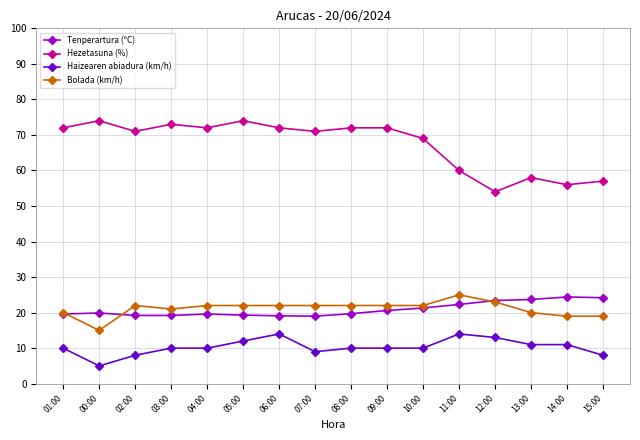

True or false: Hezetasuna (%) has more than 1 interior local peaks.

True